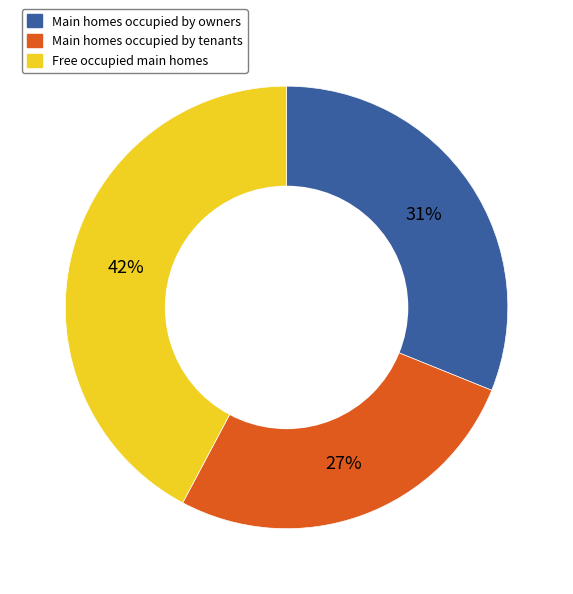

To the nearest percent, what is the average slice percentage?

33%